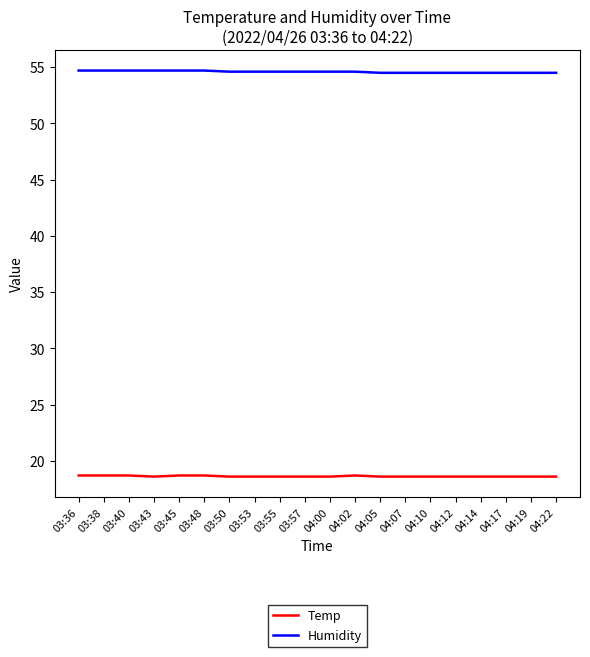

Rank the series by their average value, from lowest to highest.

Temp, Humidity